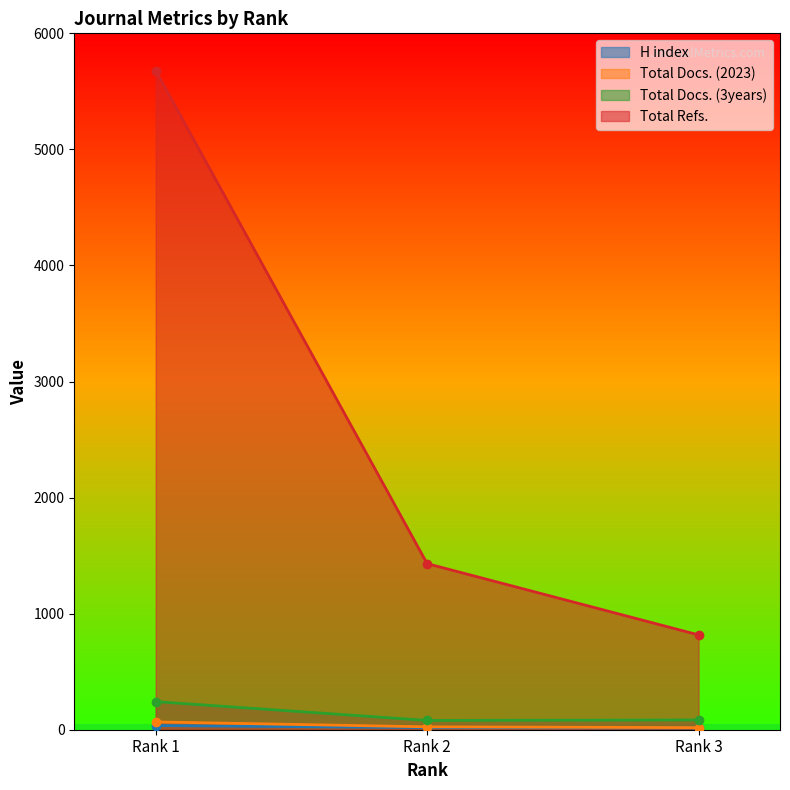

Reading left to right, extract all data points from this chart.

H index: 36	18	16
Total Docs. (2023): 67	25	18
Total Docs. (3years): 242	80	84
Total Refs.: 5679	1431	817